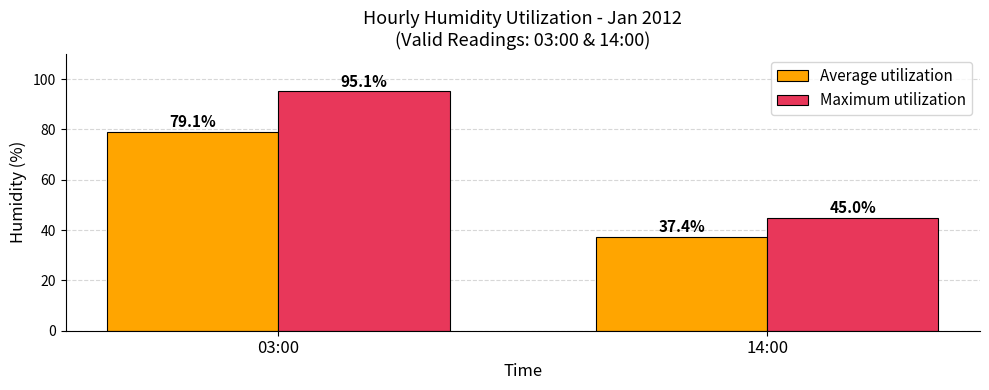

True or false: Maximum utilization has a value of 9.4 at 14:00.

False